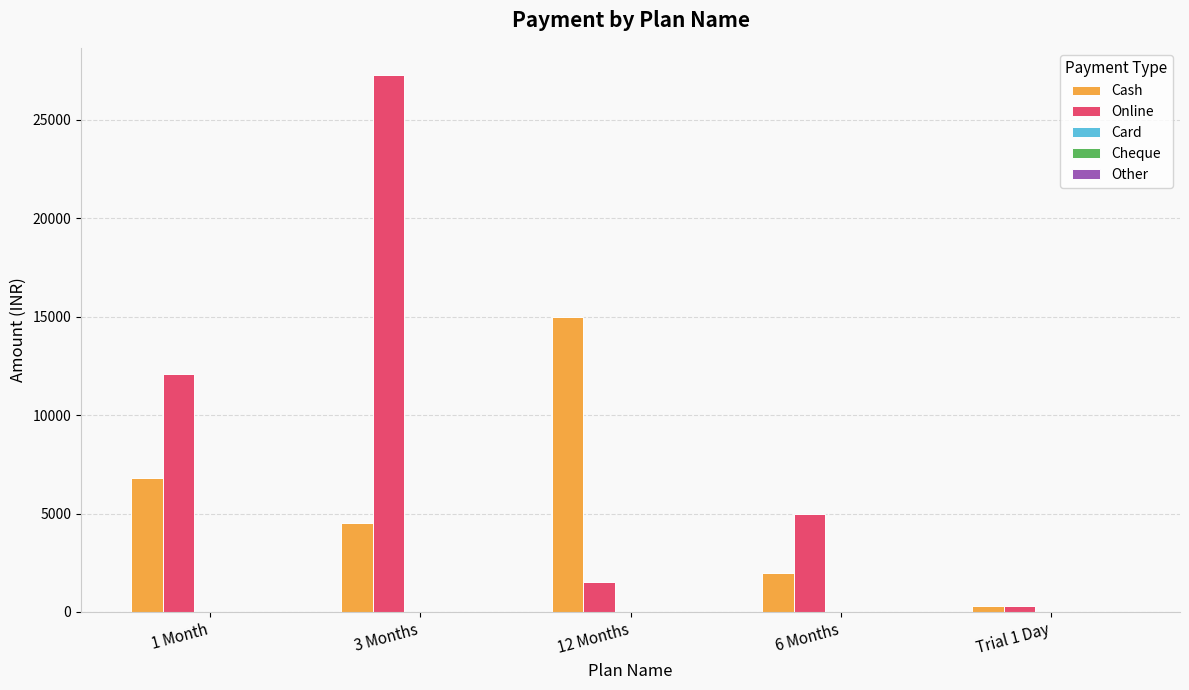

Which category has the highest value in the Online series?

3 Months